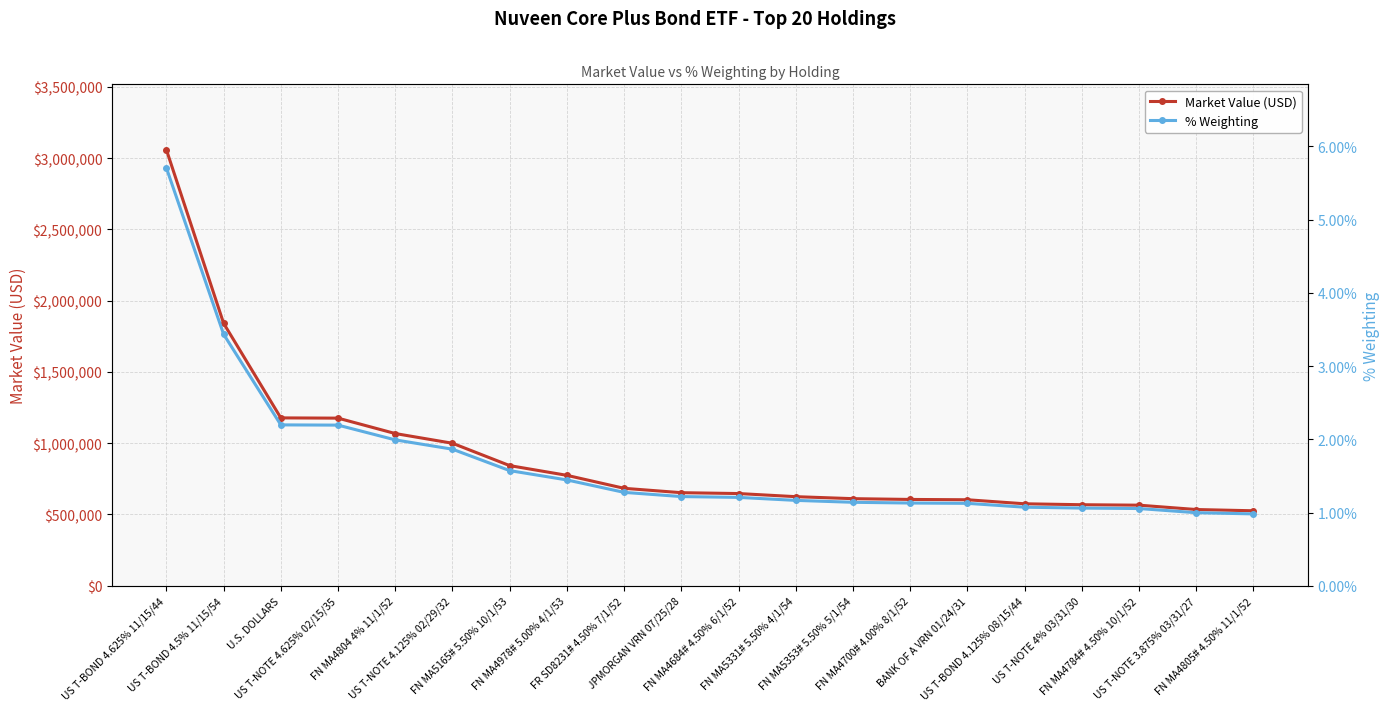

What is the minimum value for Market Value (USD)?

526089.0